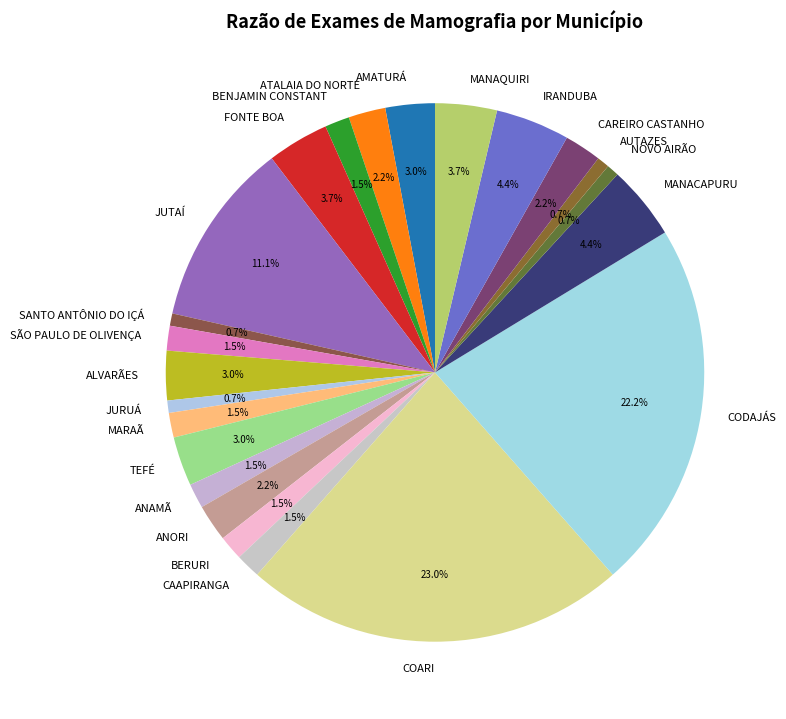

Between JUTAÍ and CAAPIRANGA, which is larger?

JUTAÍ